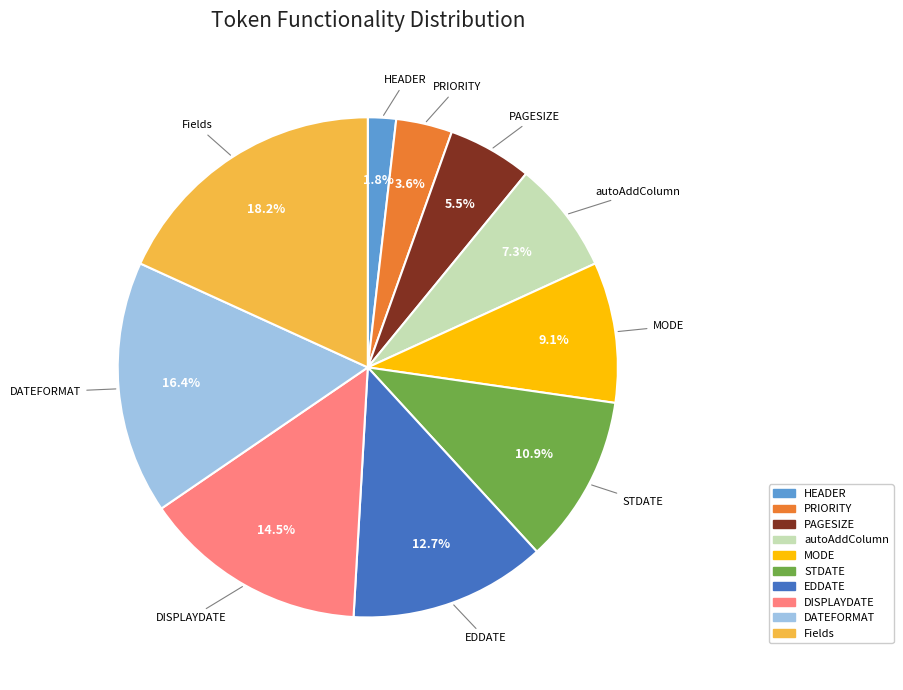

Is there any slice that represents more than half of the pie?

No